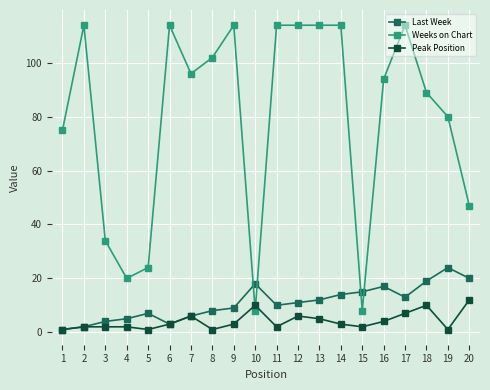

What is the value of the Peak Position point at the 20th from the left?

12